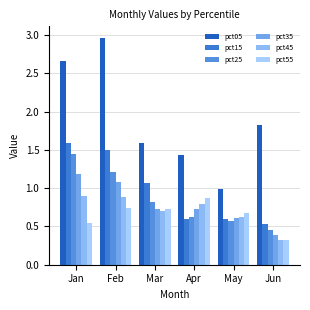

How many bars are there in each group?

6